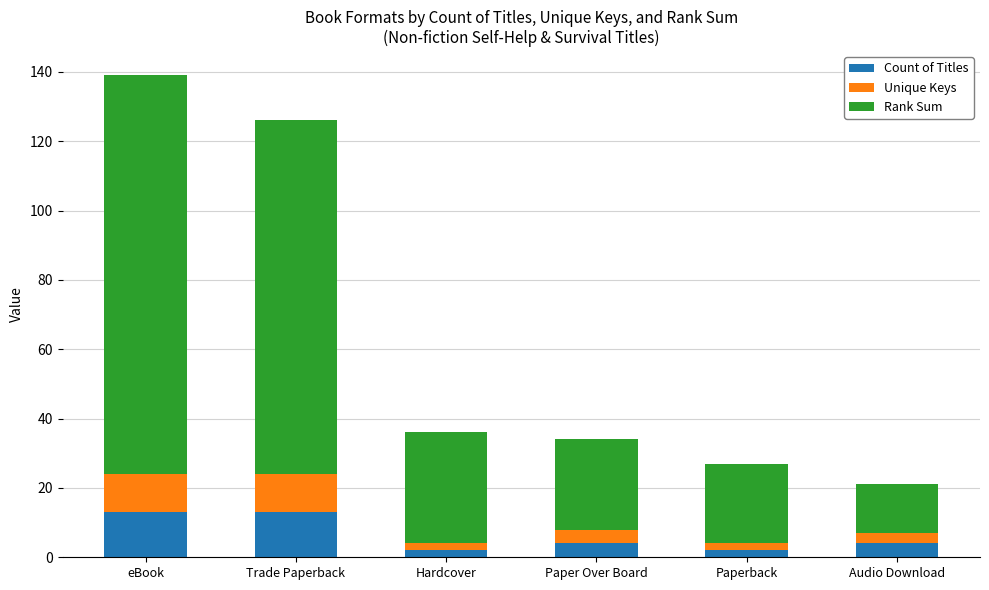

At which category is the sum across all series the highest?

eBook